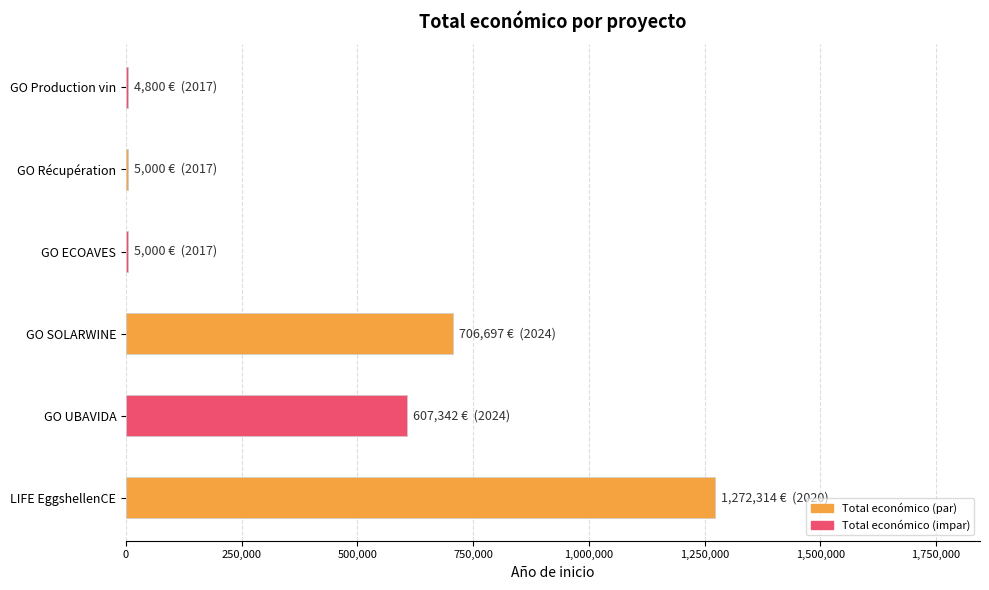

What is the sum of all values?

2601153